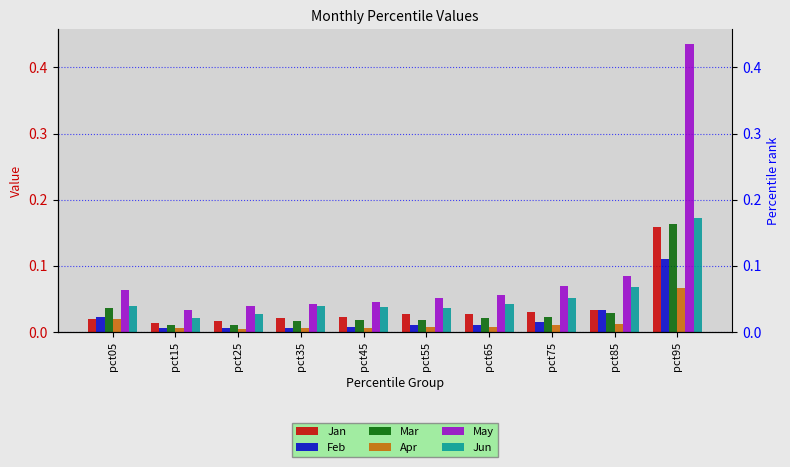

What is the greatest value displayed?

0.4